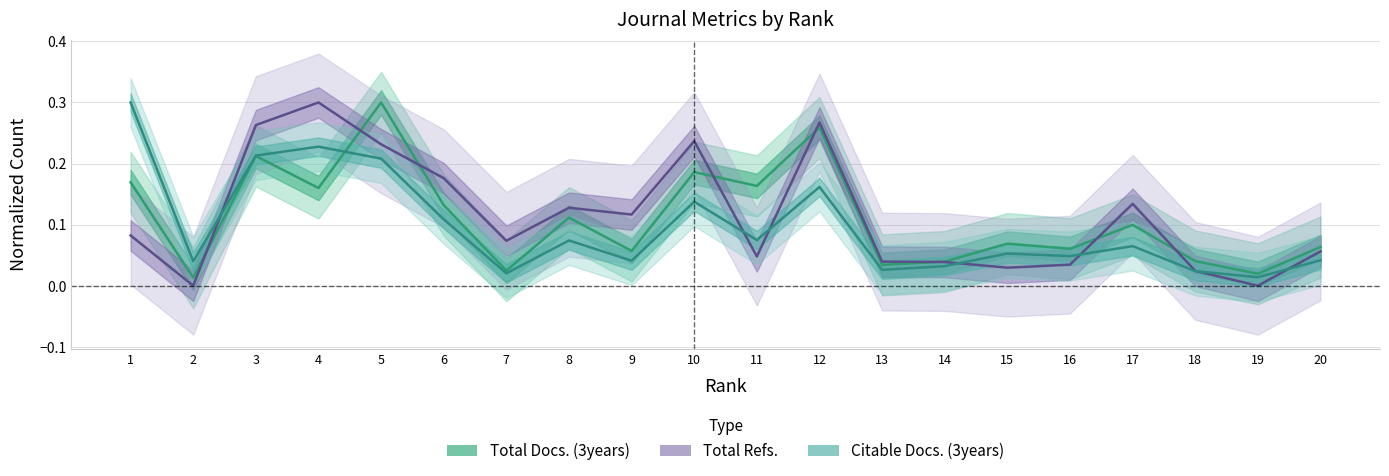

Reading left to right, what are all the values shown in this chart?

Total Docs. (3years): 0.2	0.0	0.2	0.2	0.3	0.1	0.0	0.1	0.1	0.2	0.2	0.3	0.0	0.0	0.1	0.1	0.1	0.0	0.0	0.1
Total Refs.: 0.1	0.0	0.3	0.3	0.2	0.2	0.1	0.1	0.1	0.2	0.0	0.3	0.0	0.0	0.0	0.0	0.1	0.0	0.0	0.1
Citable Docs. (3years): 0.3	0.0	0.2	0.2	0.2	0.1	0.0	0.1	0.0	0.1	0.1	0.2	0.0	0.0	0.1	0.0	0.1	0.0	0.0	0.0